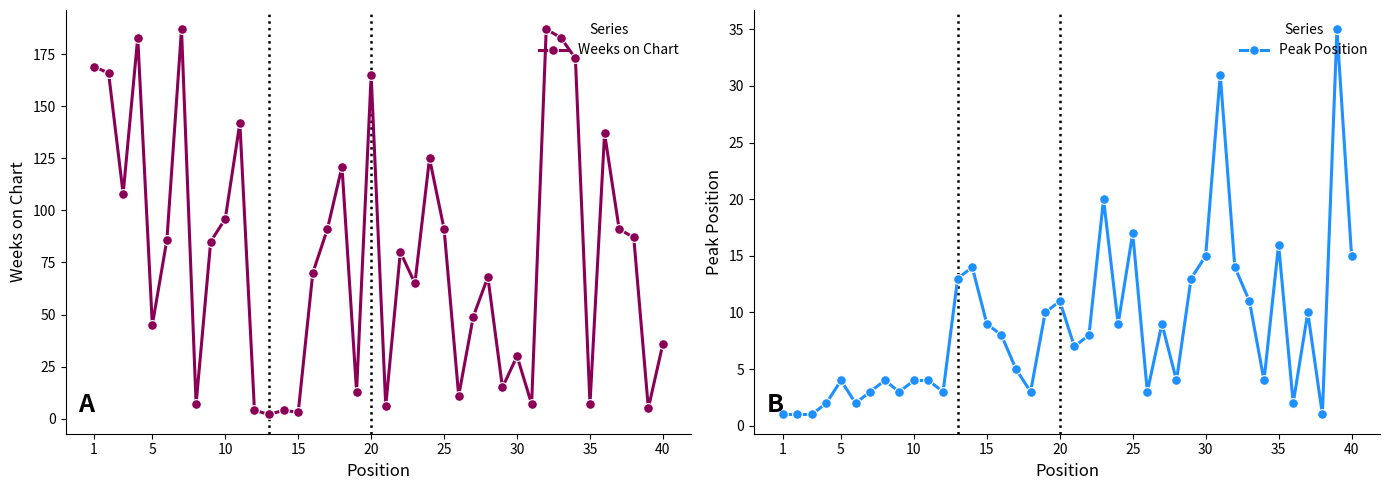

What is the maximum value for Weeks on Chart?

187